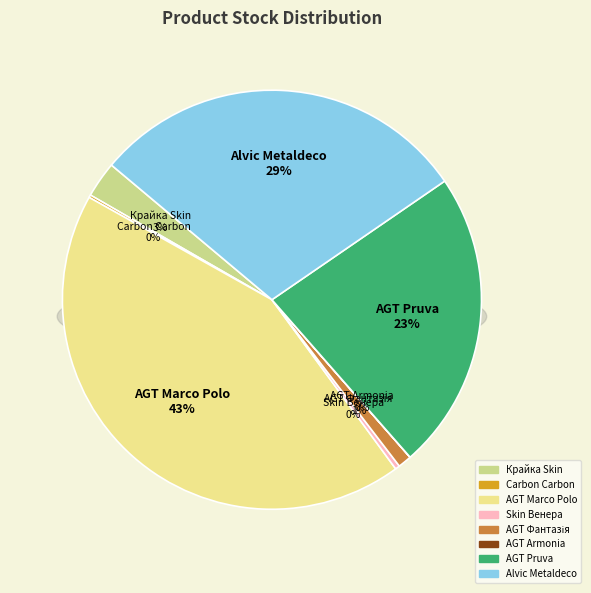

Is Laminate AGT Armonia Large the majority of the pie?

No